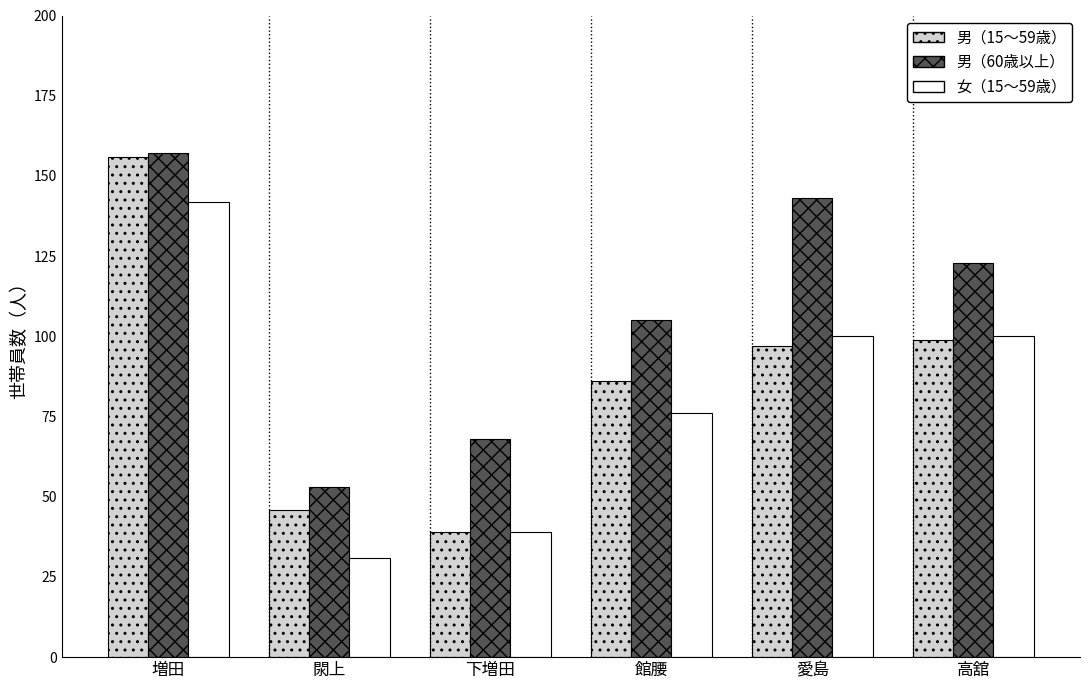

How many distinct data groups are displayed?

3